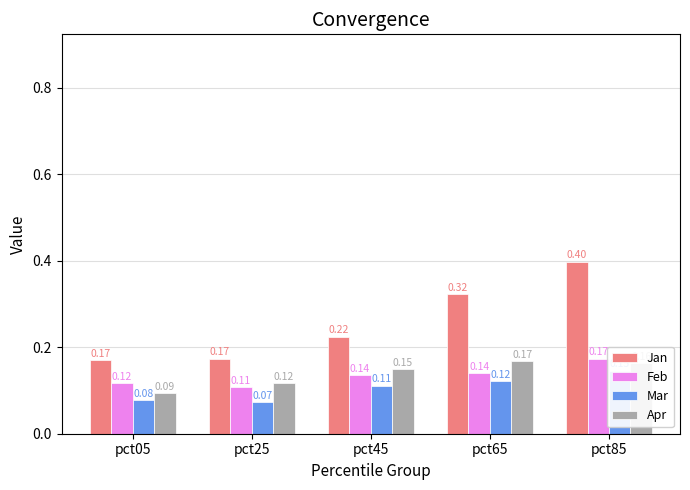

Reading left to right, transcribe all the data shown in this chart.

Jan: pct05=0.2	pct25=0.2	pct45=0.2	pct65=0.3	pct85=0.4
Feb: pct05=0.1	pct25=0.1	pct45=0.1	pct65=0.1	pct85=0.2
Mar: pct05=0.1	pct25=0.1	pct45=0.1	pct65=0.1	pct85=0.1
Apr: pct05=0.1	pct25=0.1	pct45=0.1	pct65=0.2	pct85=0.2